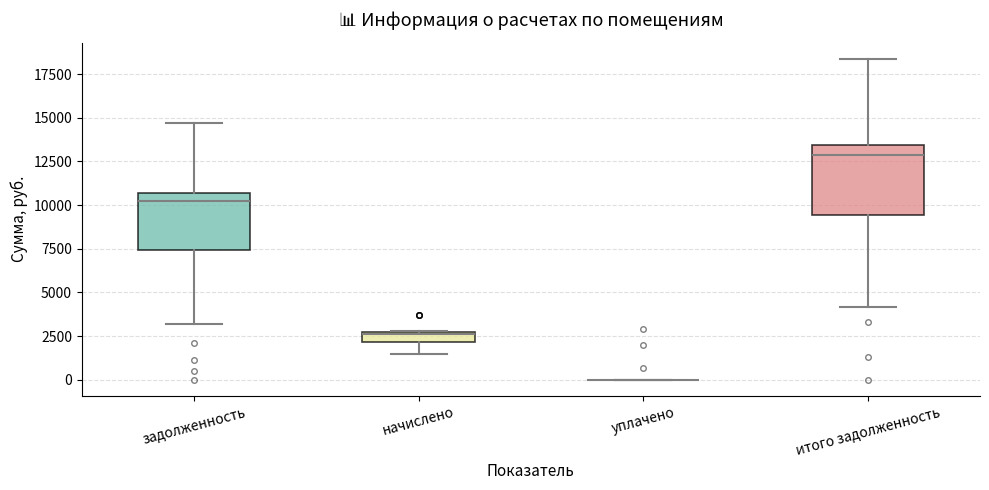

Comparing the boxes themselves (not the whiskers), which one is the tallest?

итого задолженность